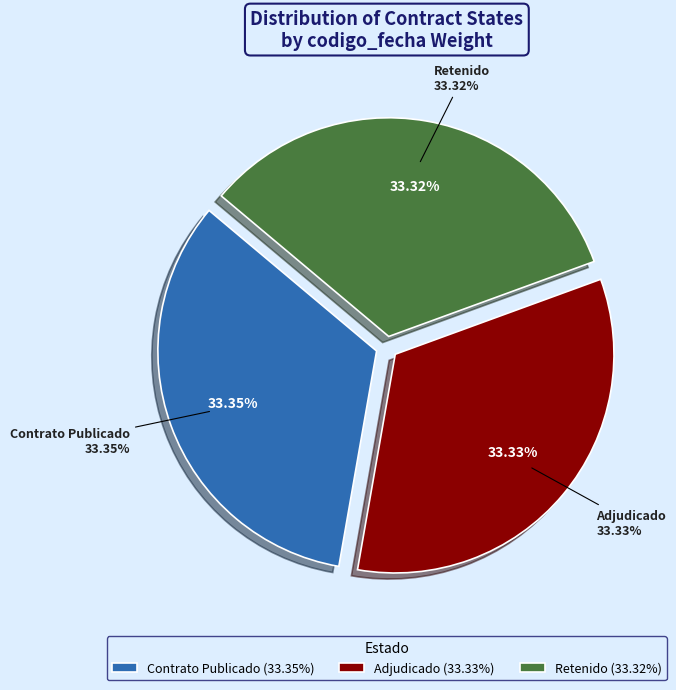

How many segments does this pie chart have?

3